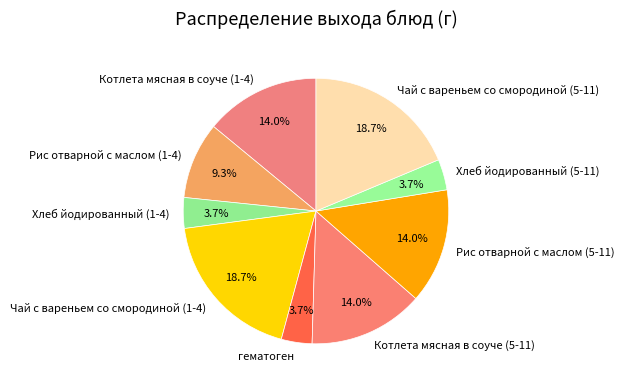

Is Котлета мясная в соуче (1-4) the majority of the pie?

No